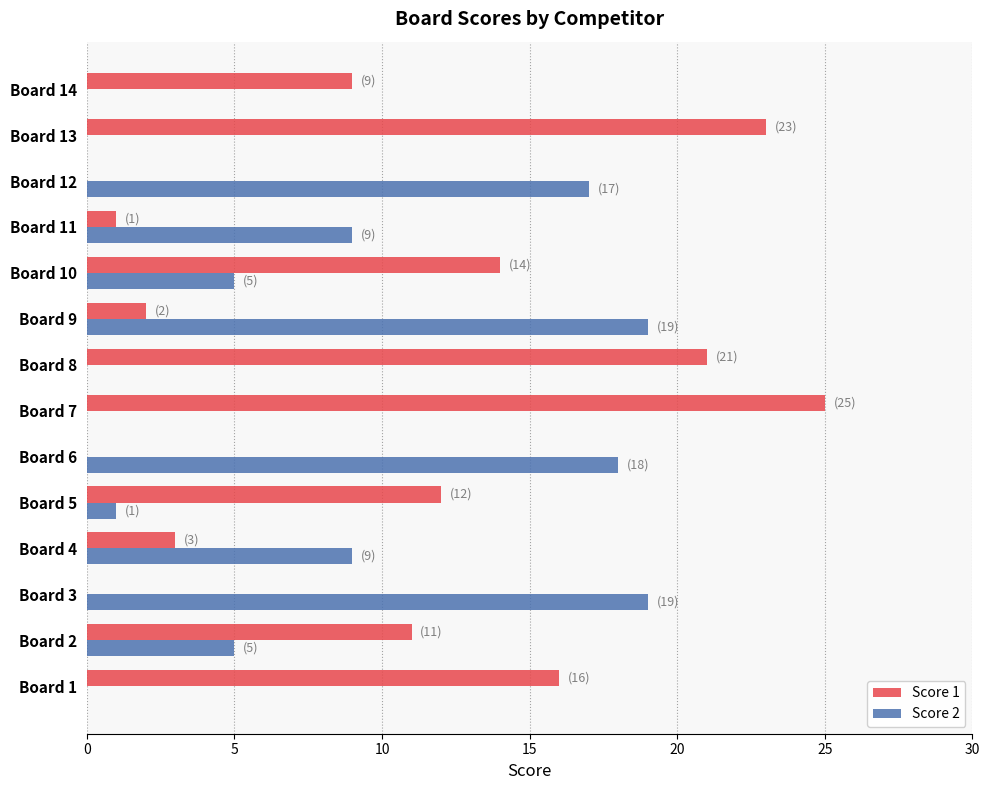

Between Board 4 and Board 6, which series saw the biggest shift?

Score 2